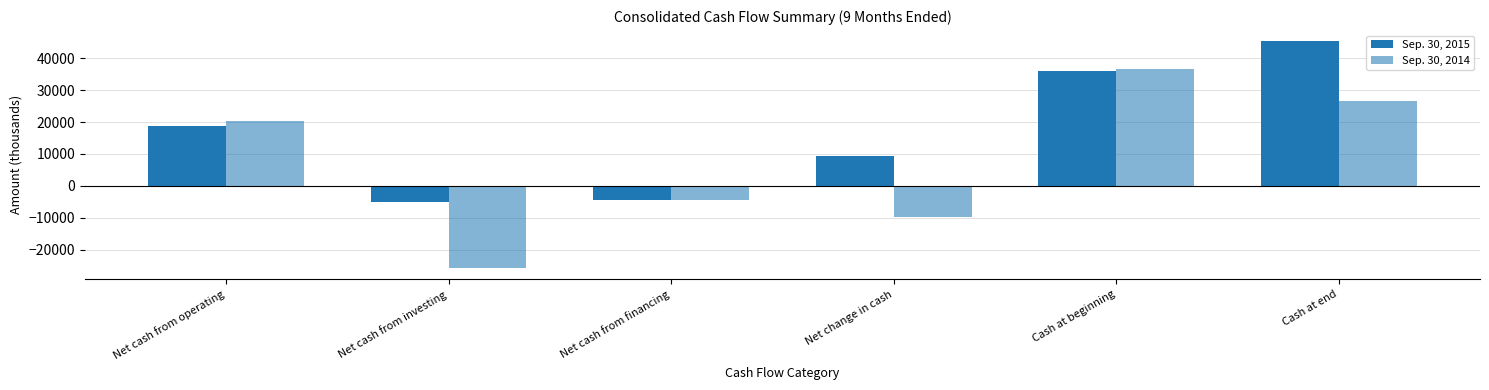

What is the difference between the maximum and minimum values in the Sep. 30, 2014 series?

62347